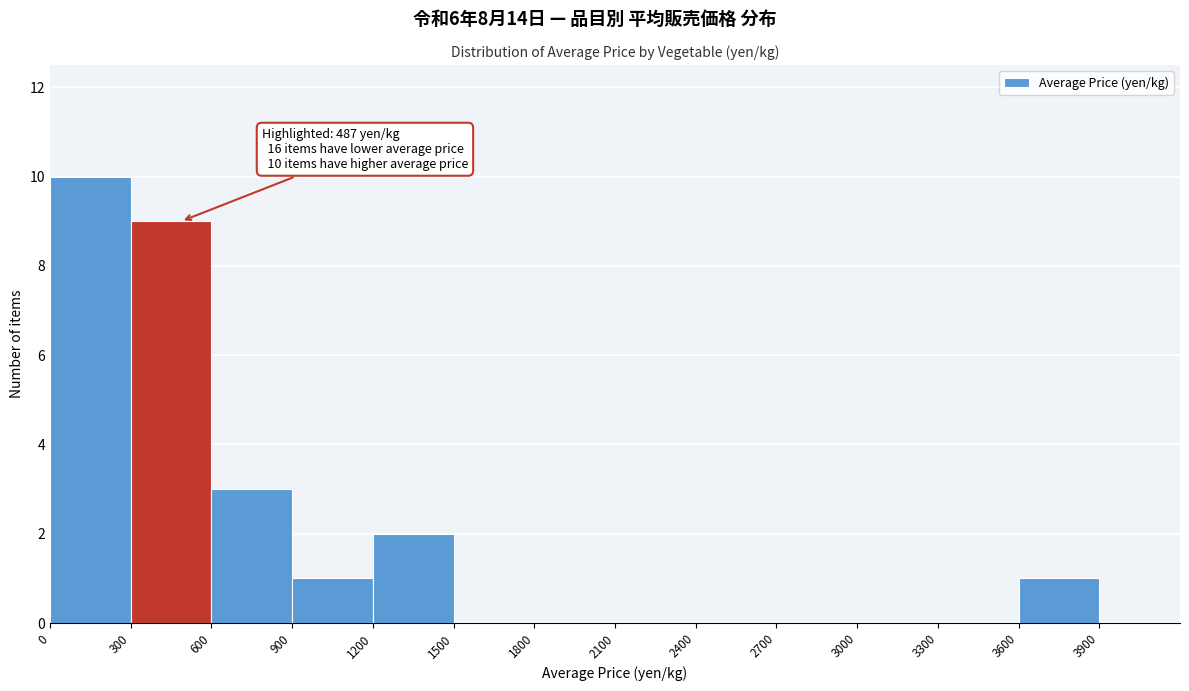

Which range on the x-axis has the tallest bar?

0 to 300